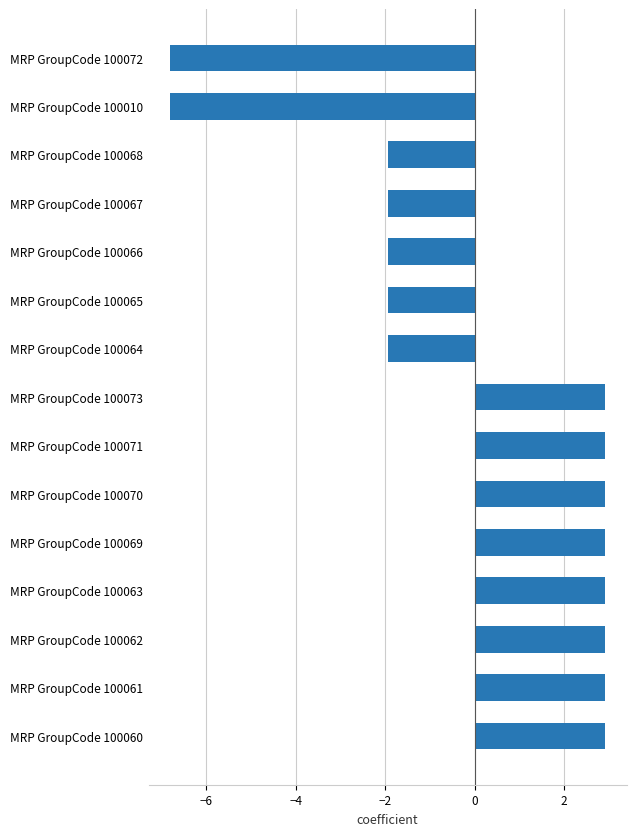

What is the smallest value displayed?

-6.8